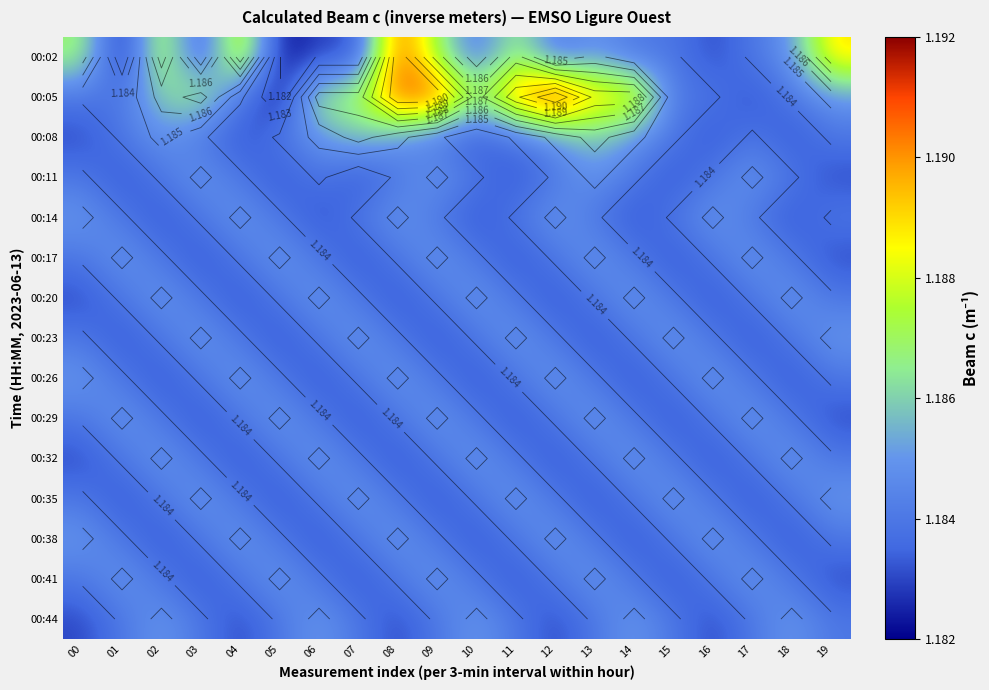

At 17, list the series in order from smallest to largest.

00:05, 00:23, 00:35, 00:02, 00:08, 00:14, 00:20, 00:26, 00:32, 00:38, 00:44, 00:11, 00:17, 00:29, 00:41